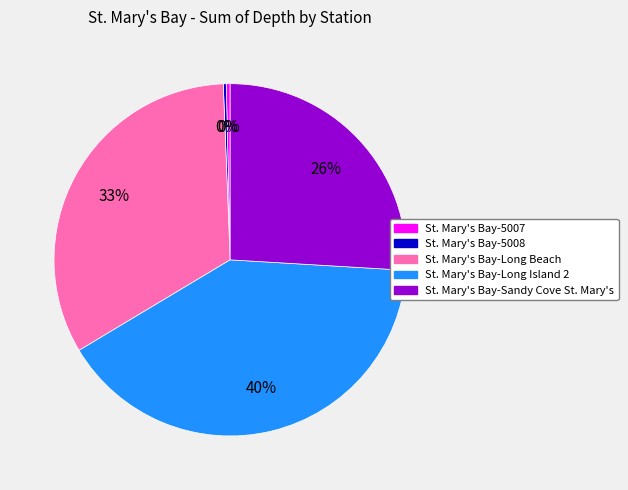

Does any single category account for the majority?

No